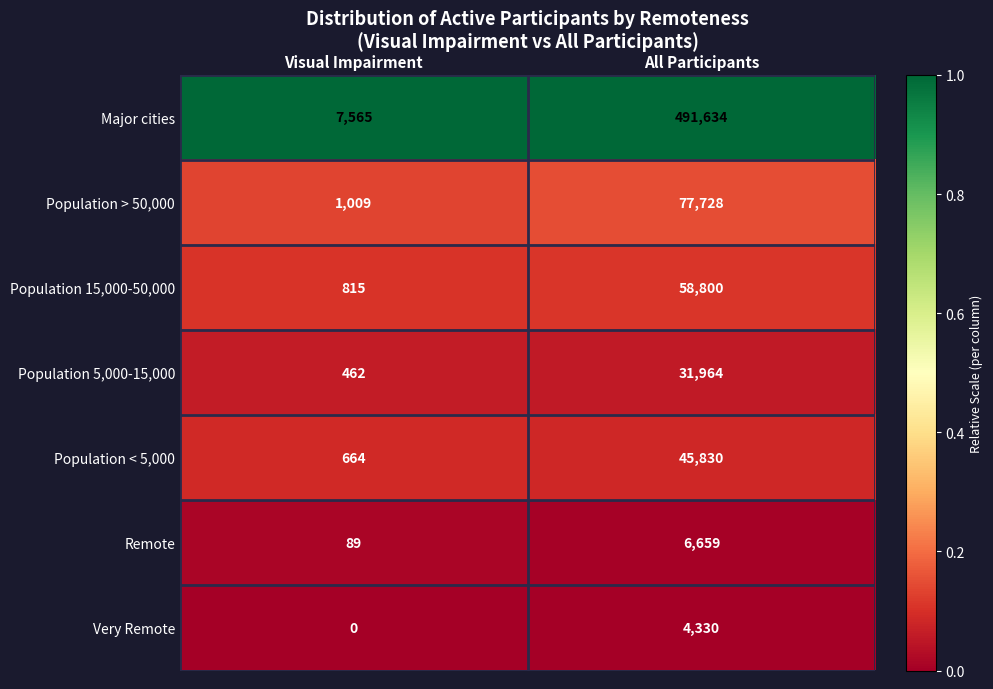

What is the total value across all series at All Participants?

716945